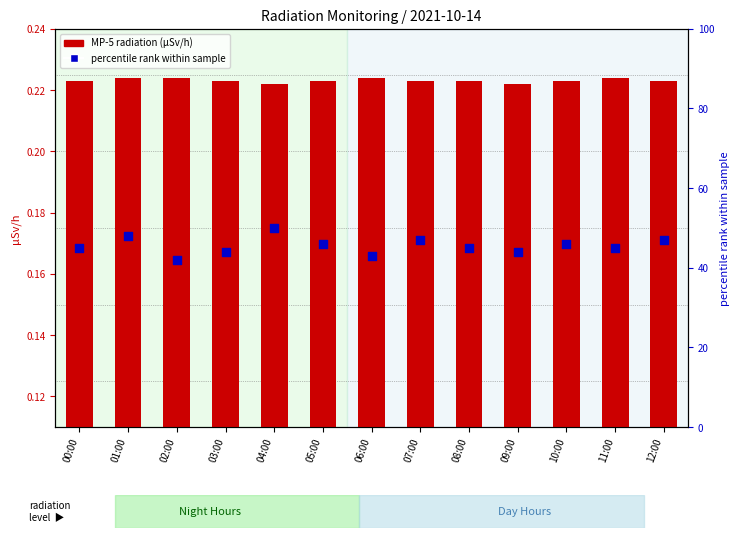

What are all the series names shown in the legend?

MP-5 (µSv/h), percentile rank within sample